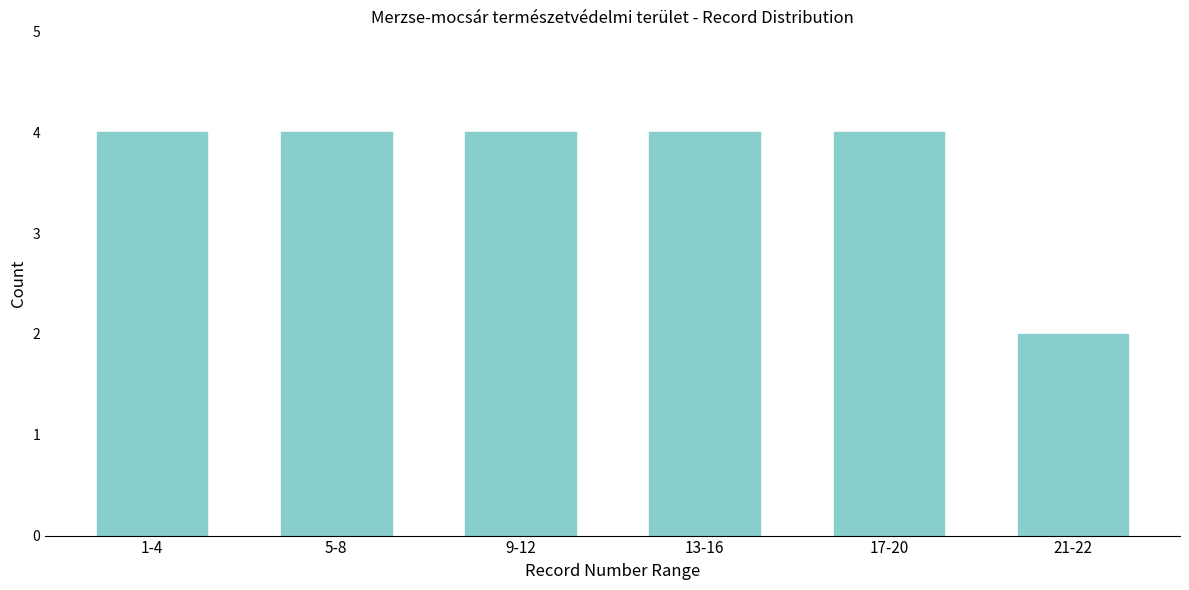

Reading right to left, list all the values displayed in this chart.

21-22=2	17-20=4	13-16=4	9-12=4	5-8=4	1-4=4